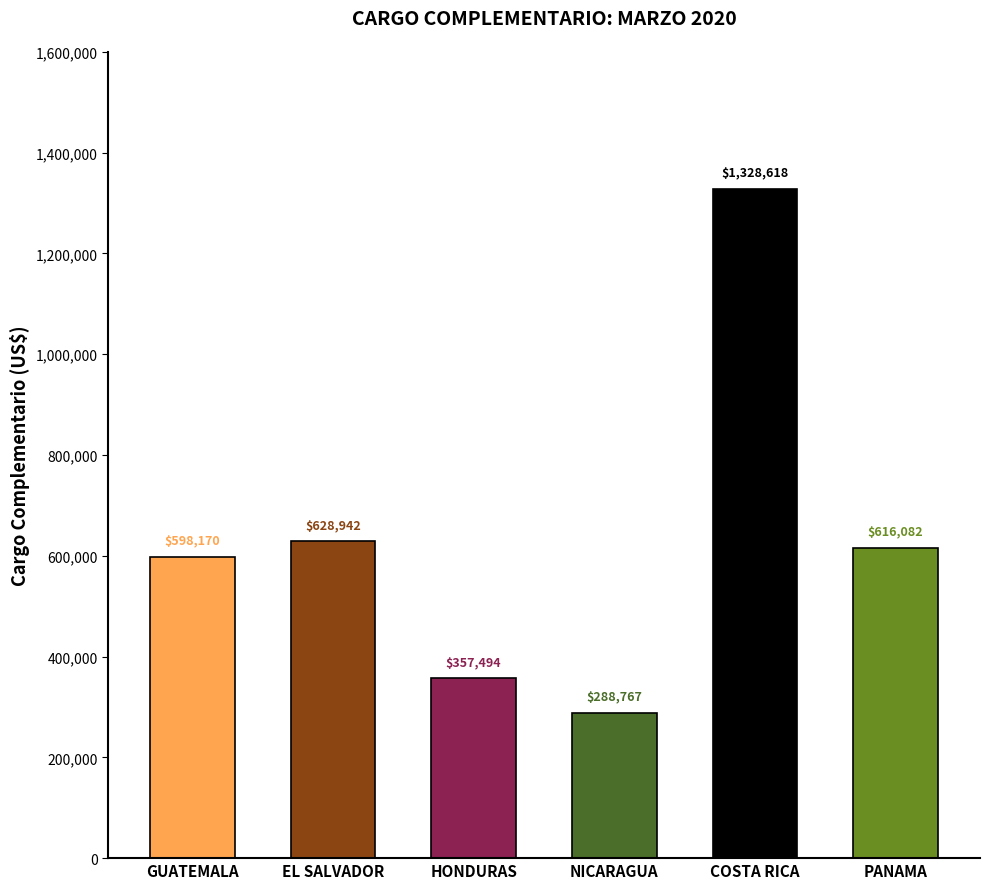

What is the label of the 1st bar from the left?

GUATEMALA